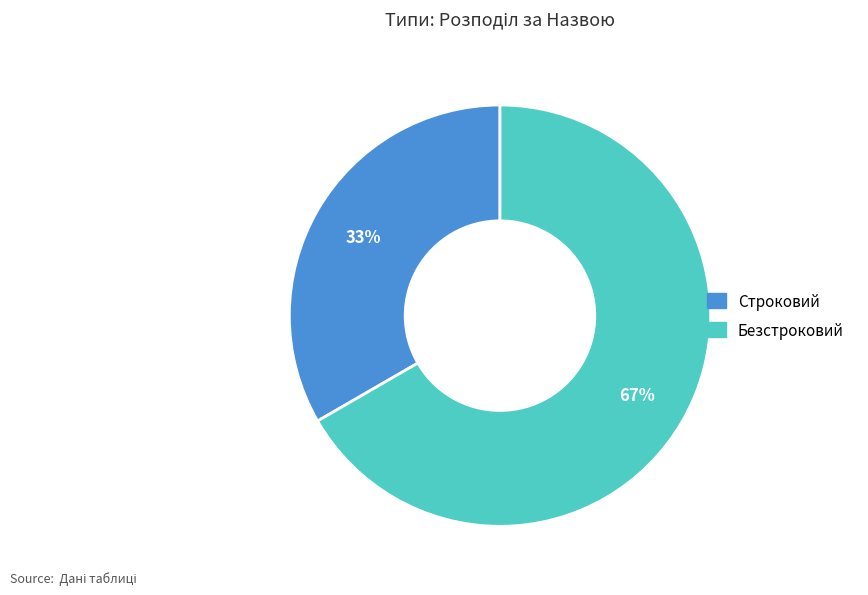

To the nearest percent, what portion does Безстроковий represent?

67%